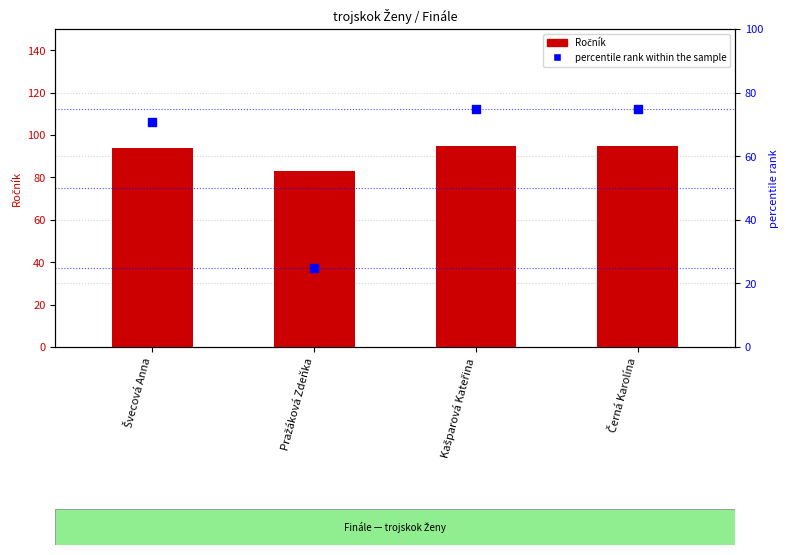

What are all the series names shown in the legend?

Ročník, percentile rank within the sample